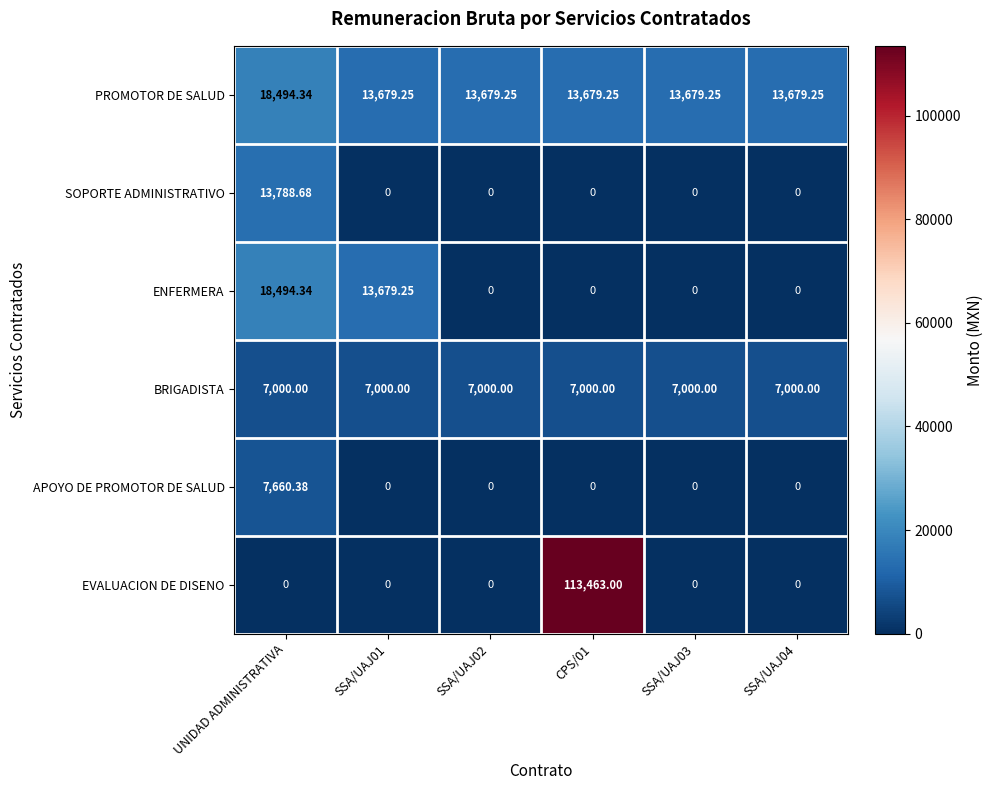

Between UNIDAD ADMINISTRATIVA and SSA/UAJ01, which series saw the biggest shift?

SOPORTE ADMINISTRATIVO